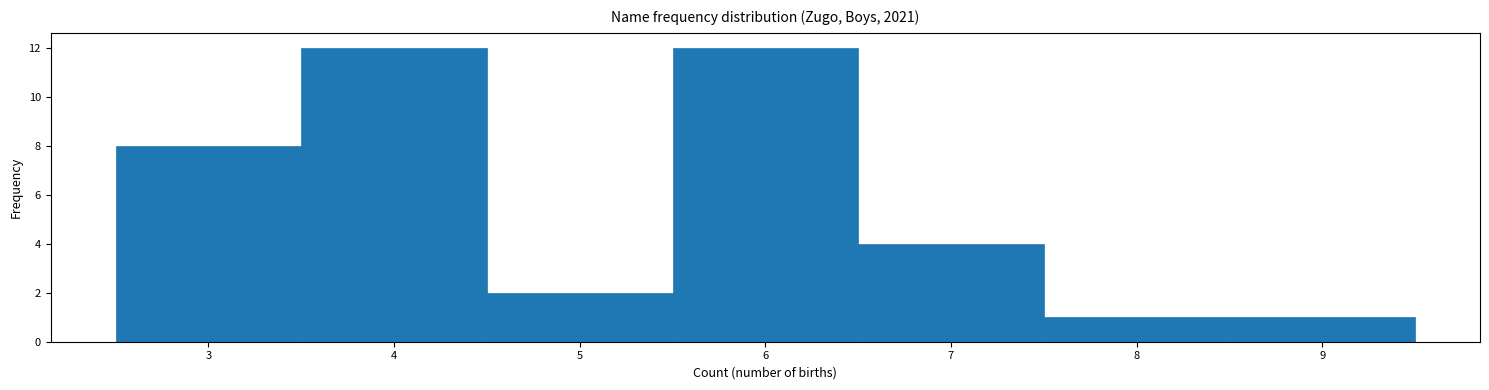

Reading left to right, transcribe this chart: for each bar, give the range it covers on the x-axis and its height. The values are not printed on the chart, so give them approximately, as read against the axis.

2.5 to 3.5: 8
3.5 to 4.5: 12
4.5 to 5.5: 2
5.5 to 6.5: 12
6.5 to 7.5: 4
7.5 to 8.5: 1
8.5 to 9.5: 1